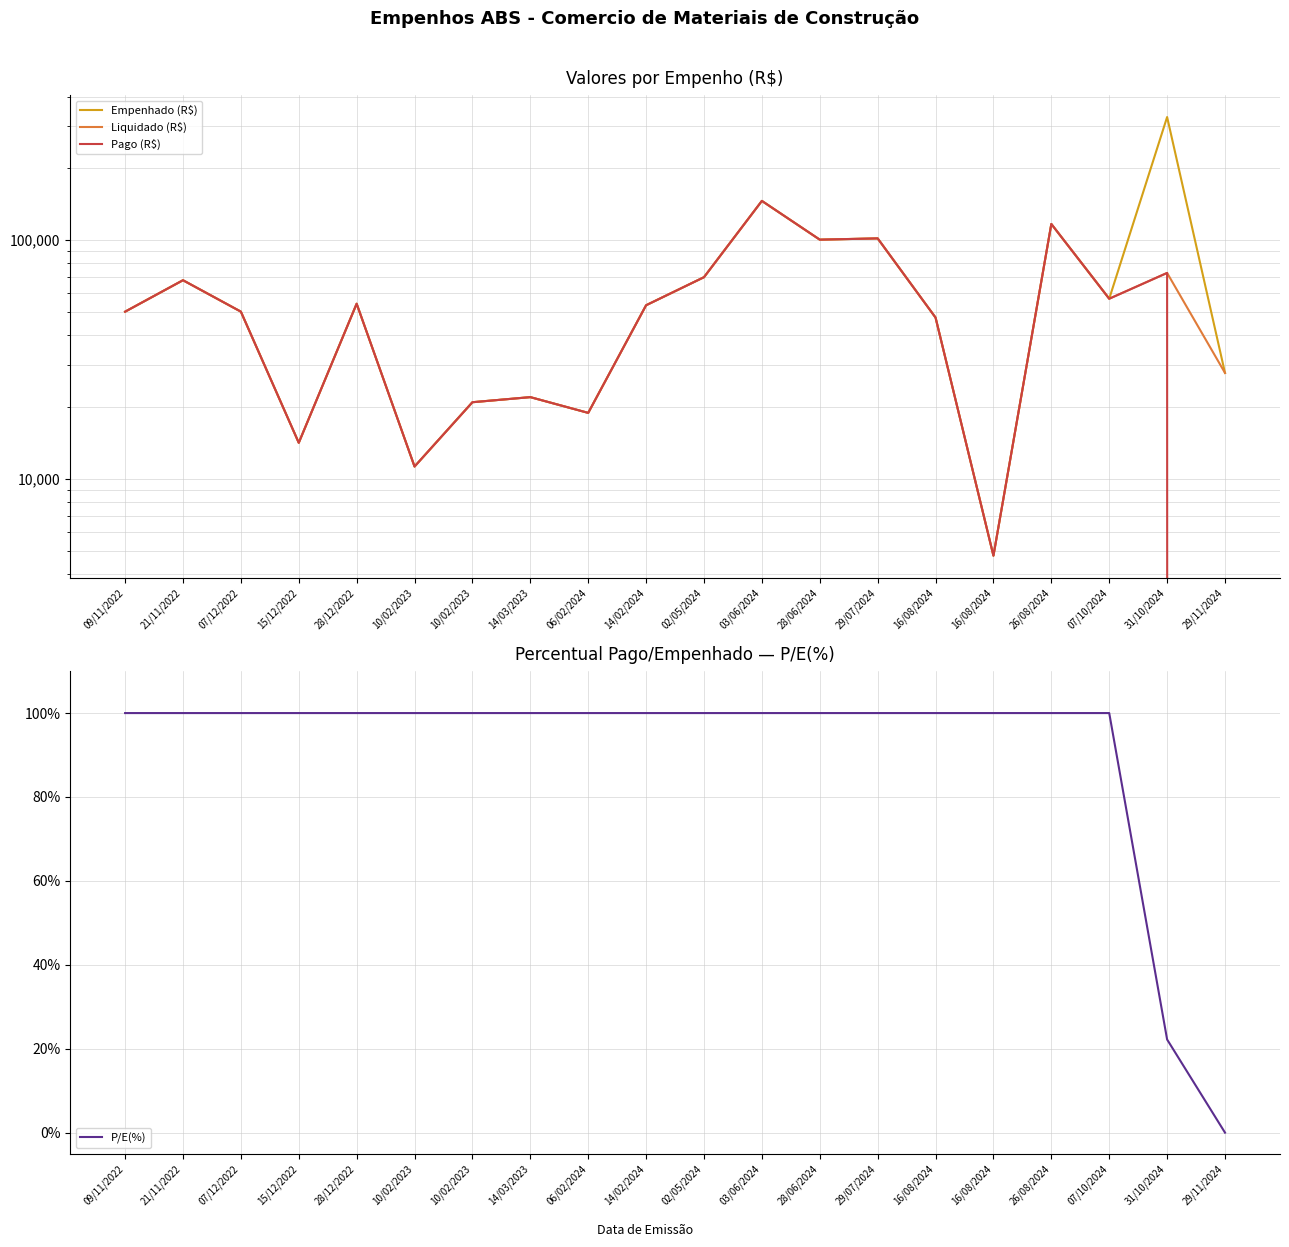

The P/E(%) series shows 69.1 at 10/02/2023. True or false?

False